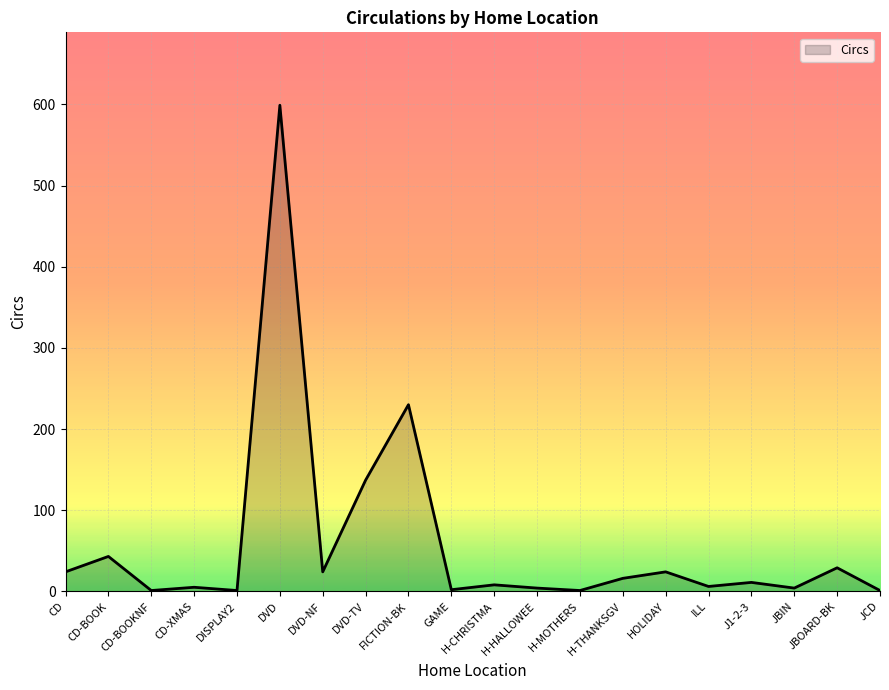

Which label corresponds to the largest value in the chart?

DVD